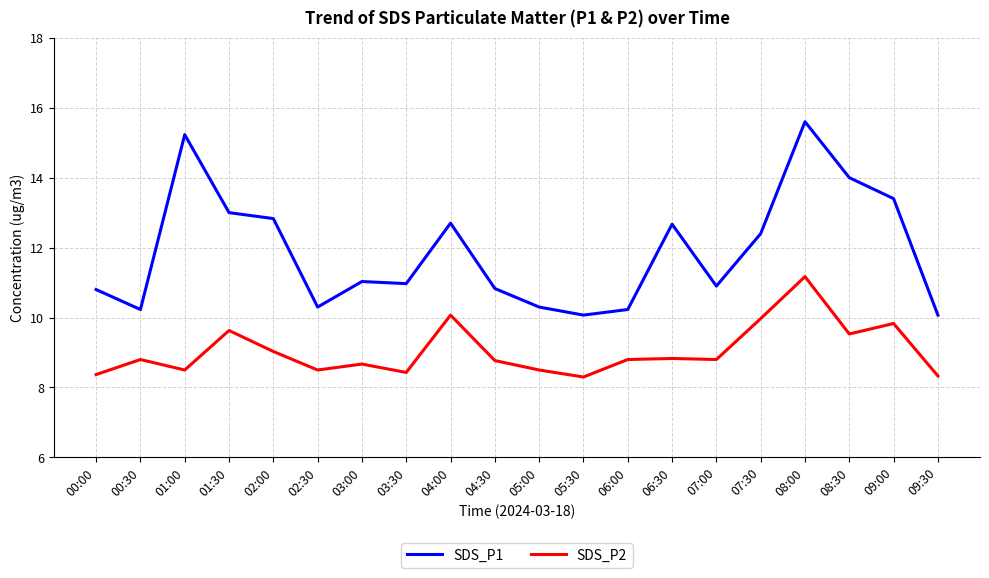

What is the spread (max minus min) of values at 09:30?

1.7